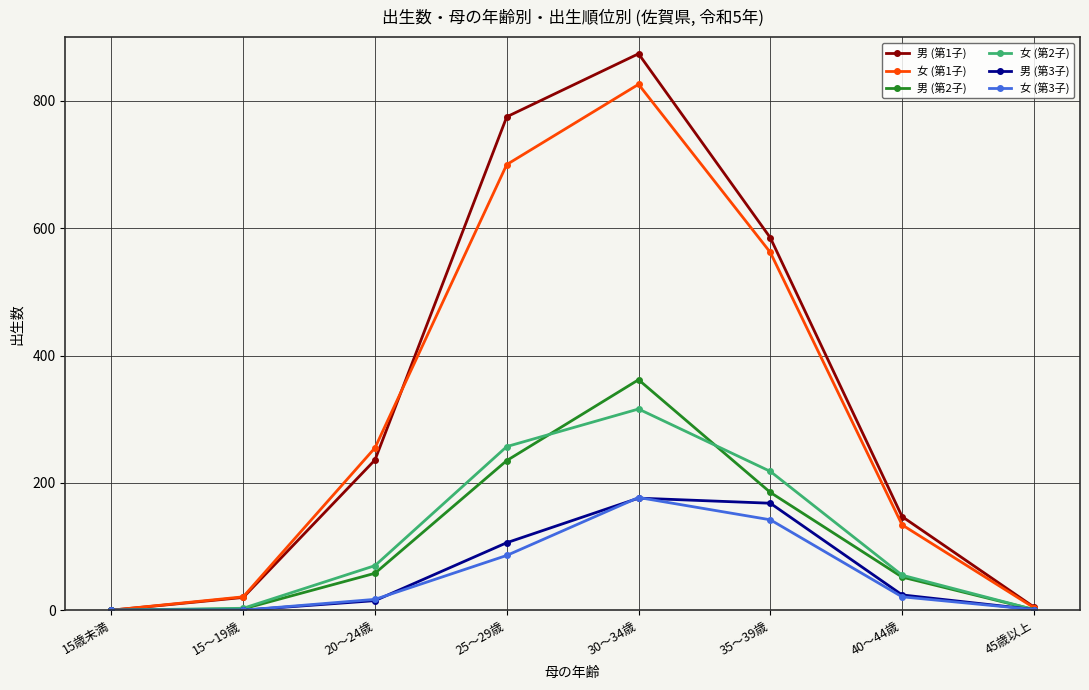

Which series changed the most between 35～39歳 and 40～44歳?

男 (第1子)